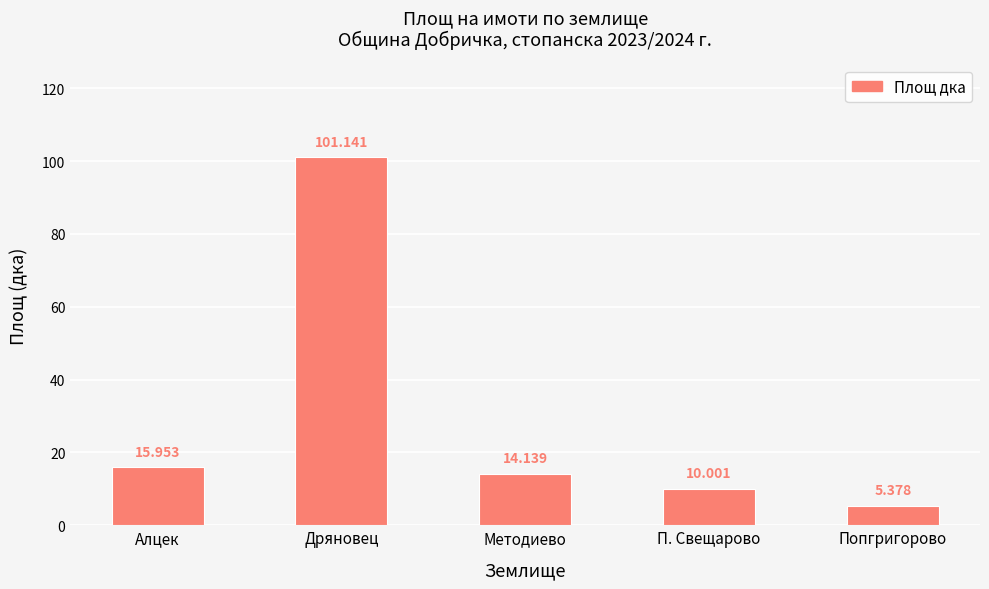

Count the number of categories in the chart.

5